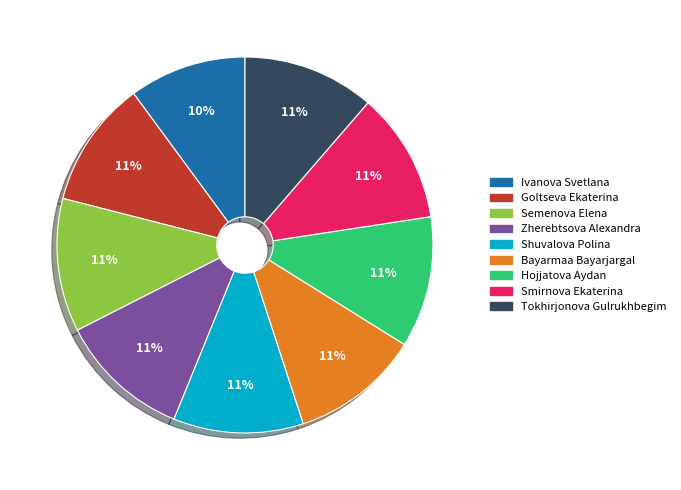

Which slice is the smallest?

Ivanova Svetlana